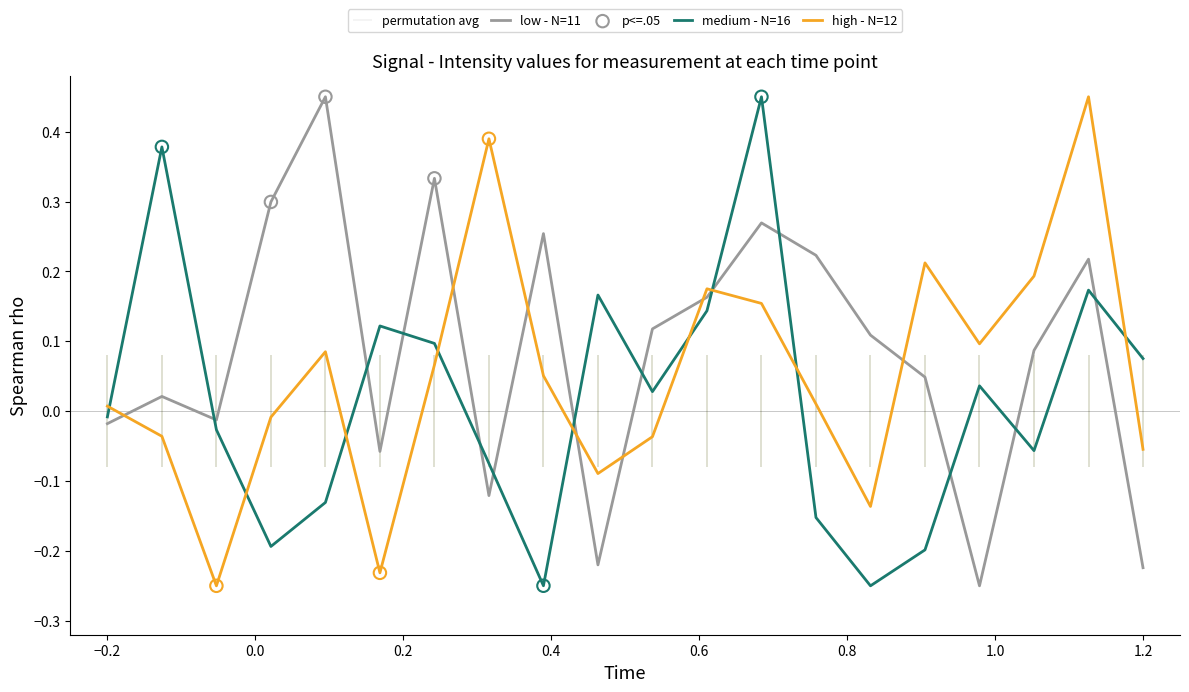

True or false: medium - N=16 and high - N=12 intersect in this chart.

True